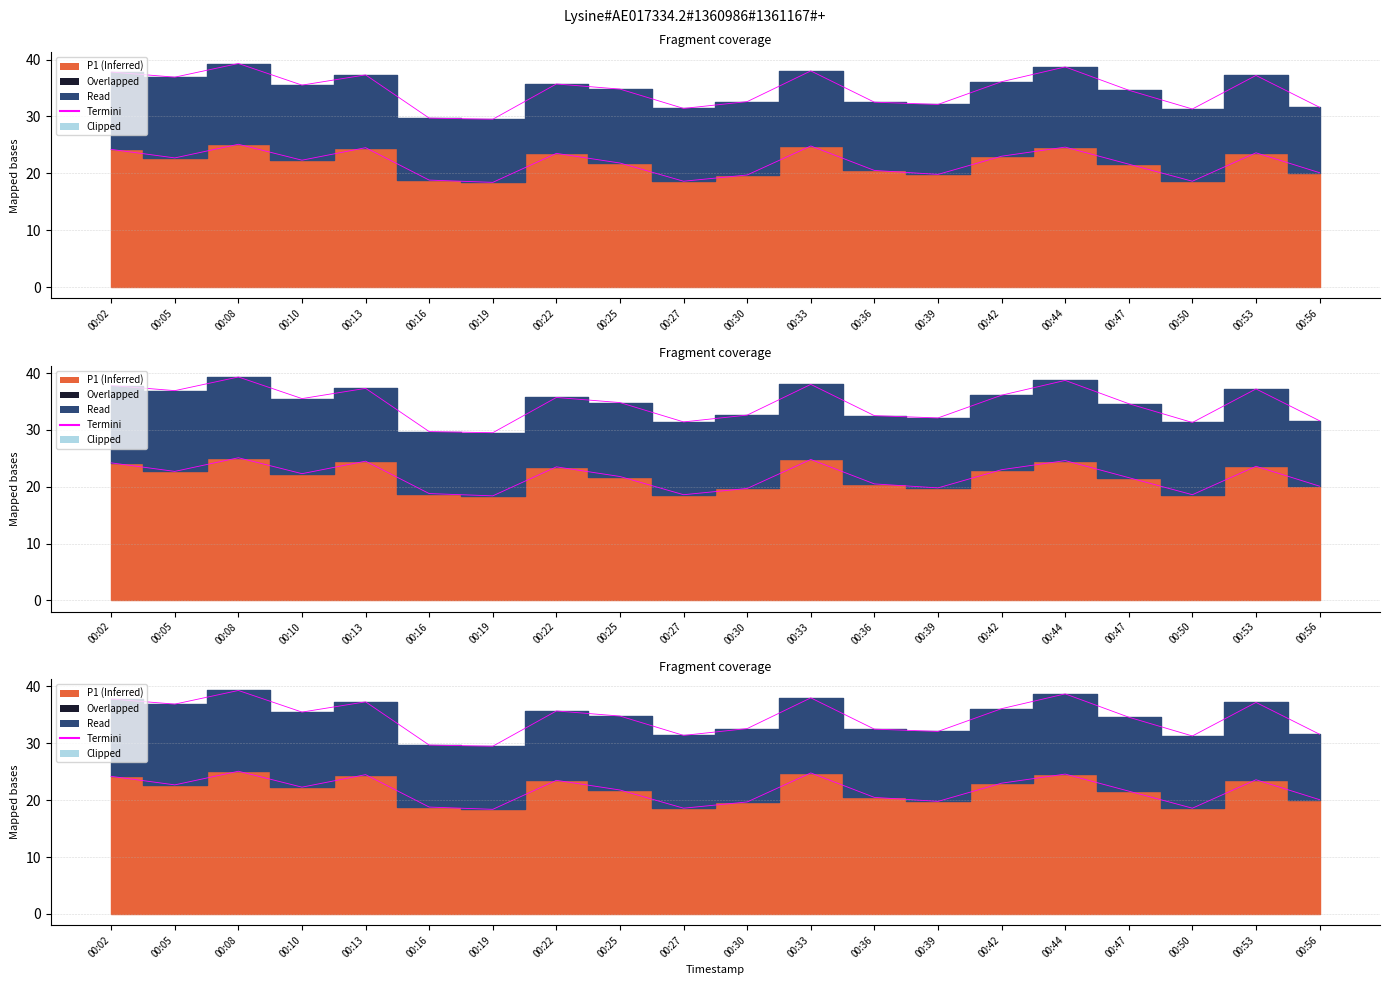

Reading right to left, transcribe all the data shown in this chart.

20.1	23.6	18.6	21.6	24.6	23.0	19.8	20.5	24.8	19.7	18.6	21.8	23.5	18.4	18.8	24.5	22.3	25.1	22.7	24.2